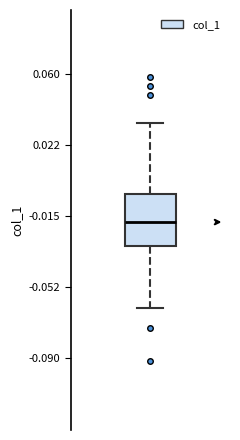

Read this box plot against the y-axis: the position of the median line, the range covered by the box, and the ends of both whiskers. The values are not printed on the chart, so give them approximately, as read against the axis.

median -0.020, box -0.030 to -0.005, whiskers -0.065 to 0.035